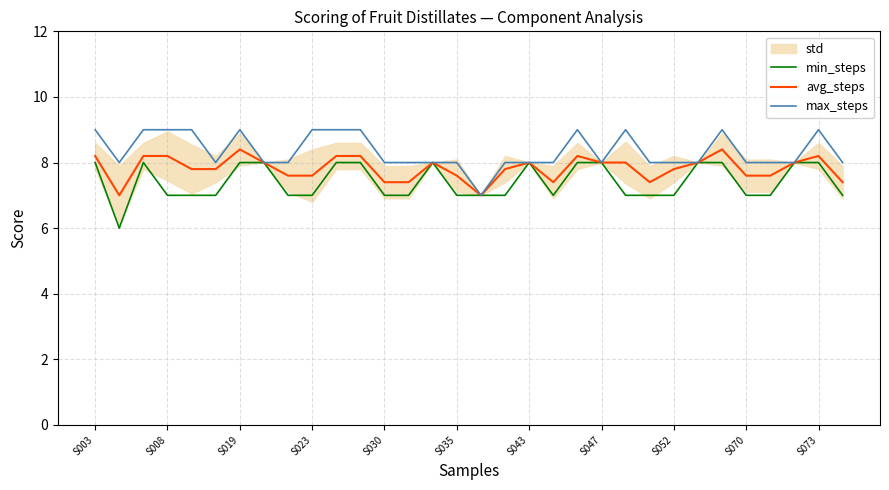

What is the total value across all series at 31?

22.4